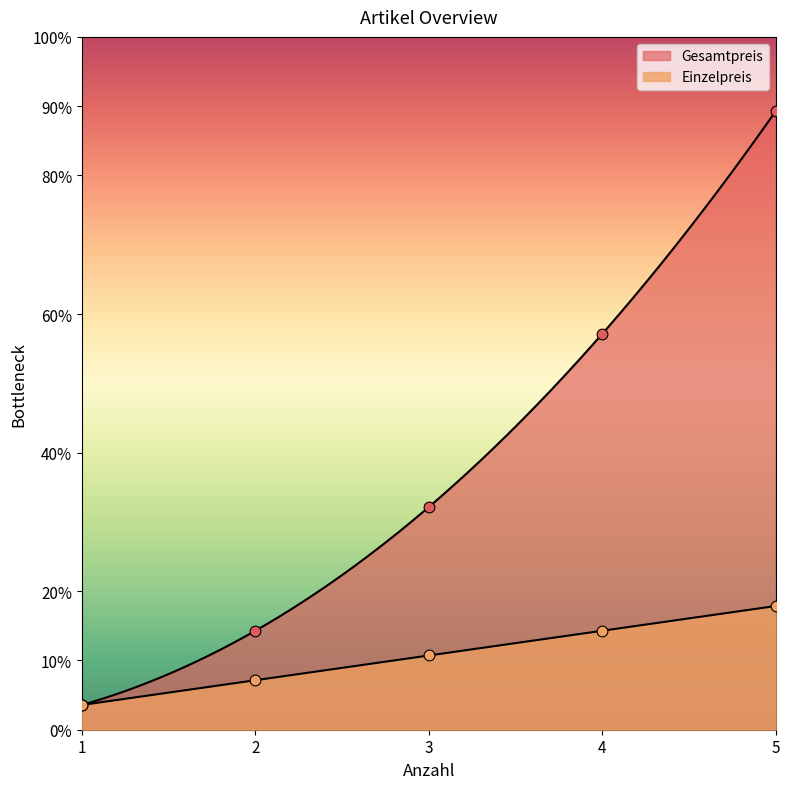

Is the value of Gesamtpreis at 3 greater than the value of Einzelpreis at 2?

Yes